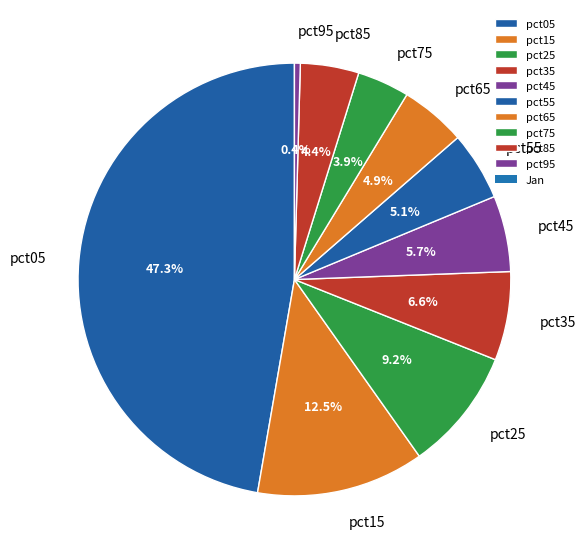

Is there any slice that represents more than half of the pie?

No